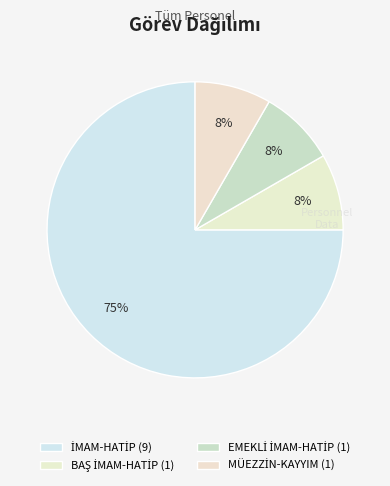

To the nearest percent, what percentage of the pie is İMAM-HATİP?

75%